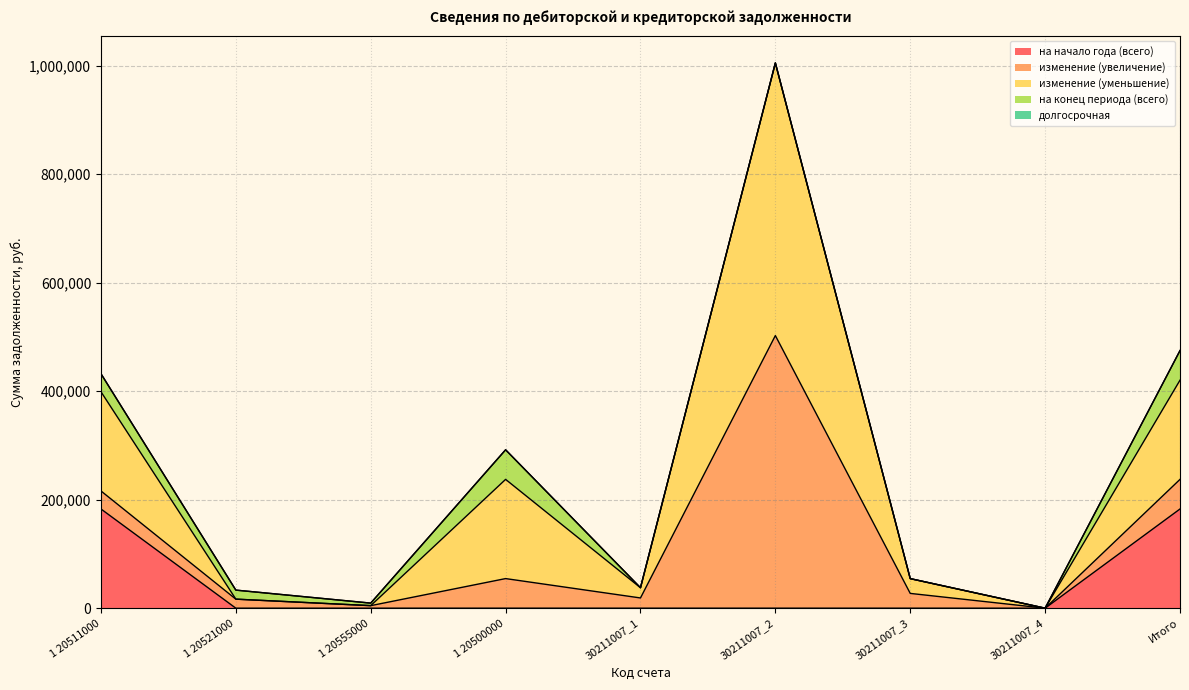

Reading right to left, list all the values displayed in this chart.

на начало года (всего): Итого=182828.0	30211007_4=0.0	30211007_3=0.0	30211007_2=0.0	30211007_1=0.0	1 20500000=0.0	1 20555000=0.0	1 20521000=0.0	1 20511000=182828.0
изменение (увеличение): Итого=54543.6	30211007_4=0.0	30211007_3=27236.9	30211007_2=502410.0	30211007_1=18846.0	1 20500000=54543.6	1 20555000=4670.0	1 20521000=16648.0	1 20511000=33225.6
изменение (уменьшение): Итого=182828.0	30211007_4=0.0	30211007_3=27236.9	30211007_2=502410.0	30211007_1=18846.0	1 20500000=182828.0	1 20555000=0.0	1 20521000=0.0	1 20511000=182828.0
на конец периода (всего): Итого=54543.6	30211007_4=0.0	30211007_3=0.0	30211007_2=0.0	30211007_1=0.0	1 20500000=54543.6	1 20555000=4670.0	1 20521000=16648.0	1 20511000=33225.6
долгосрочная: Итого=0.0	30211007_4=0.0	30211007_3=0.0	30211007_2=0.0	30211007_1=0.0	1 20500000=0.0	1 20555000=0.0	1 20521000=0.0	1 20511000=0.0